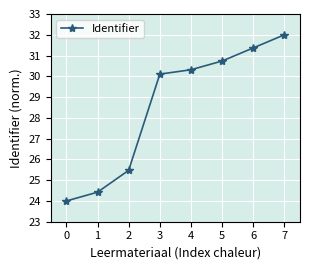

Reading right to left, extract all data points from this chart.

7=32.0	6=31.4	5=30.7	4=30.3	3=30.1	2=25.5	1=24.4	0=24.0